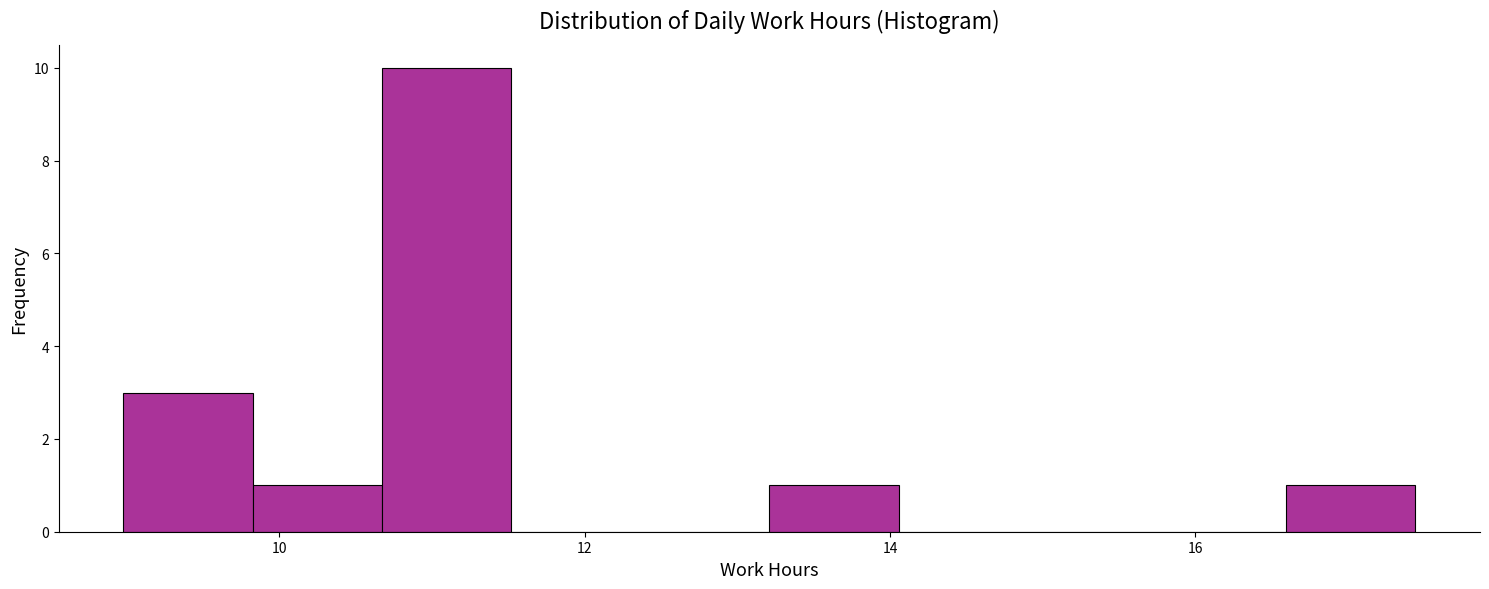

How tall is the bar that spans 9.0 to 9.8 on the x-axis? Neither the bar edges nor the heights are printed on the chart, so give them approximately, as read against the axes.

3